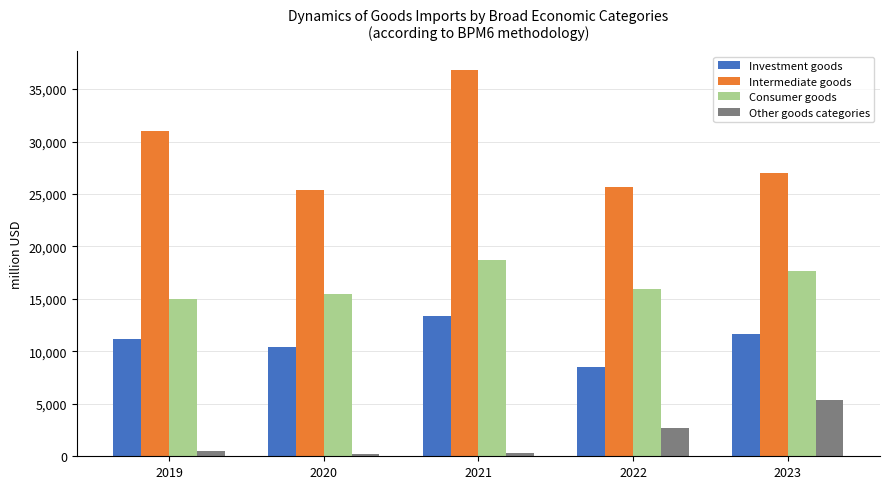

Which series has the widest spread of values?

Intermediate goods